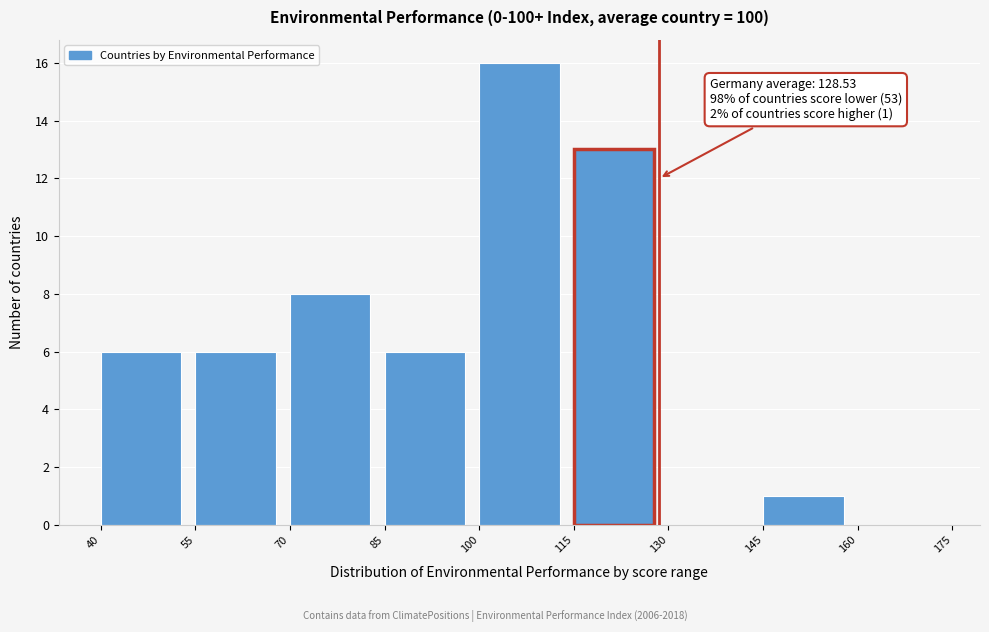

Over which range of the x-axis is the bar tallest?

100 to 115